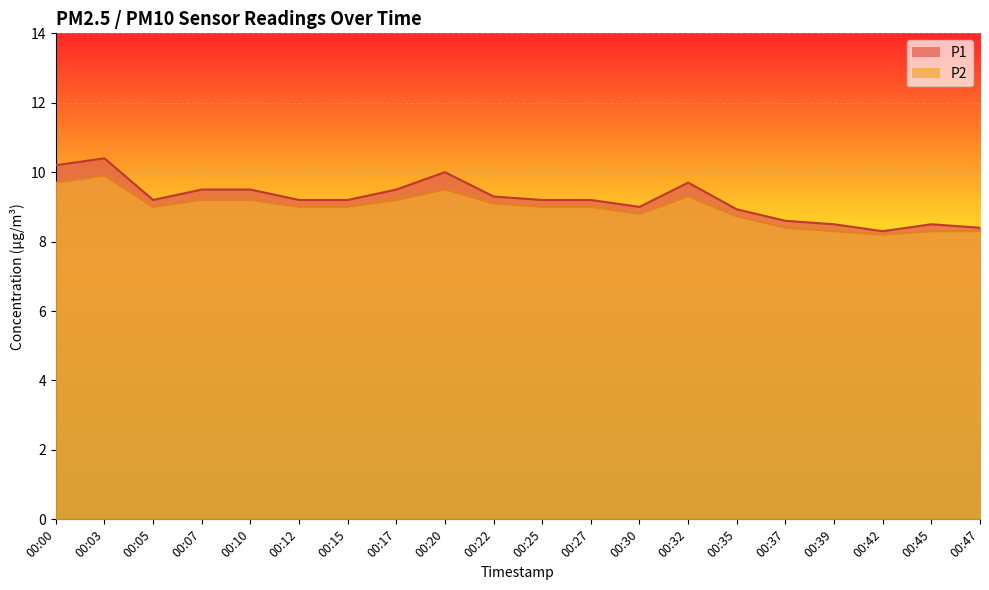

Does the chart display data point markers on the line(s)?

No